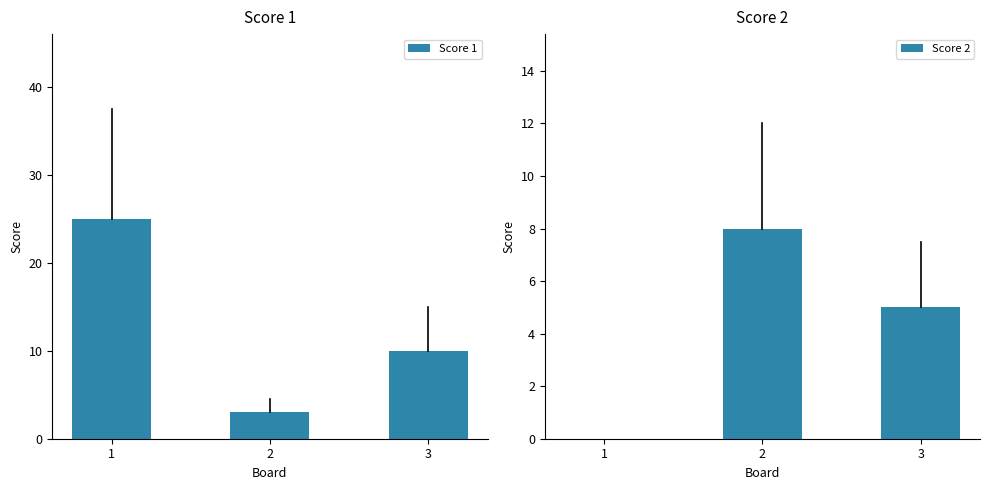

Is the value of Score 1 at 1 greater than the value of Score 2 at 2?

Yes